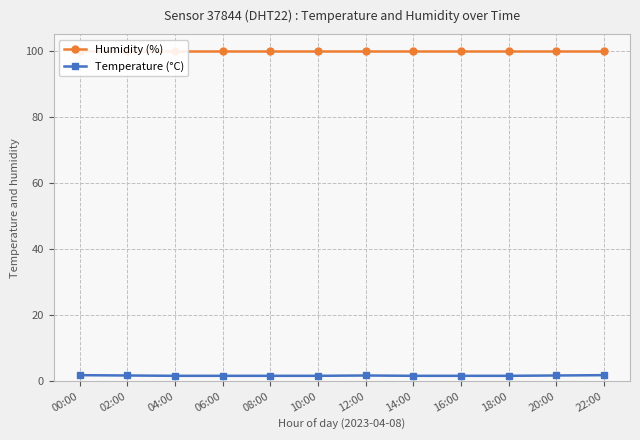

What is the minimum value for Temperature (°C)?

1.6